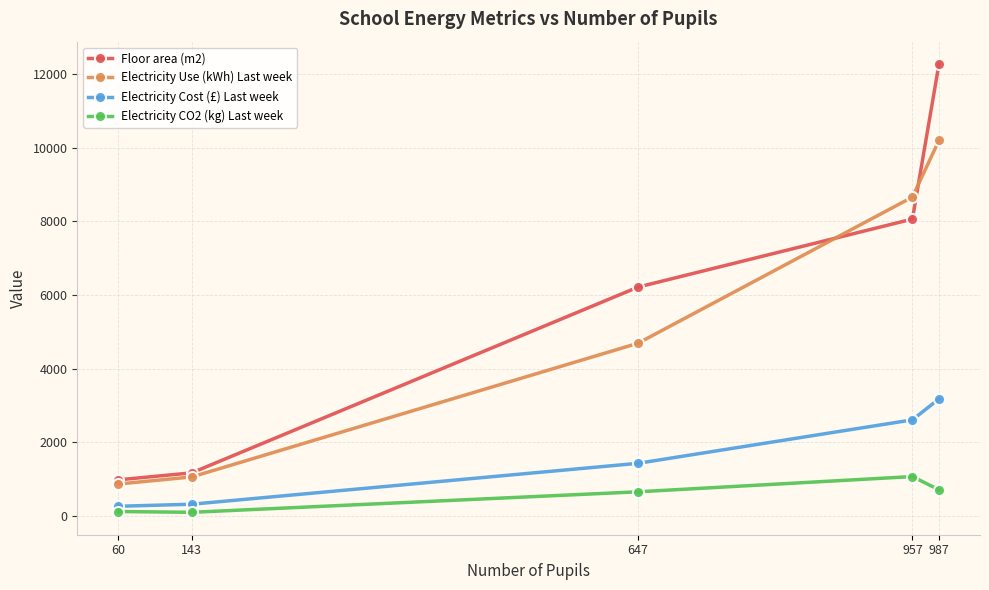

Where is Electricity Use (kWh) Last week nearest to the value 5534?

647